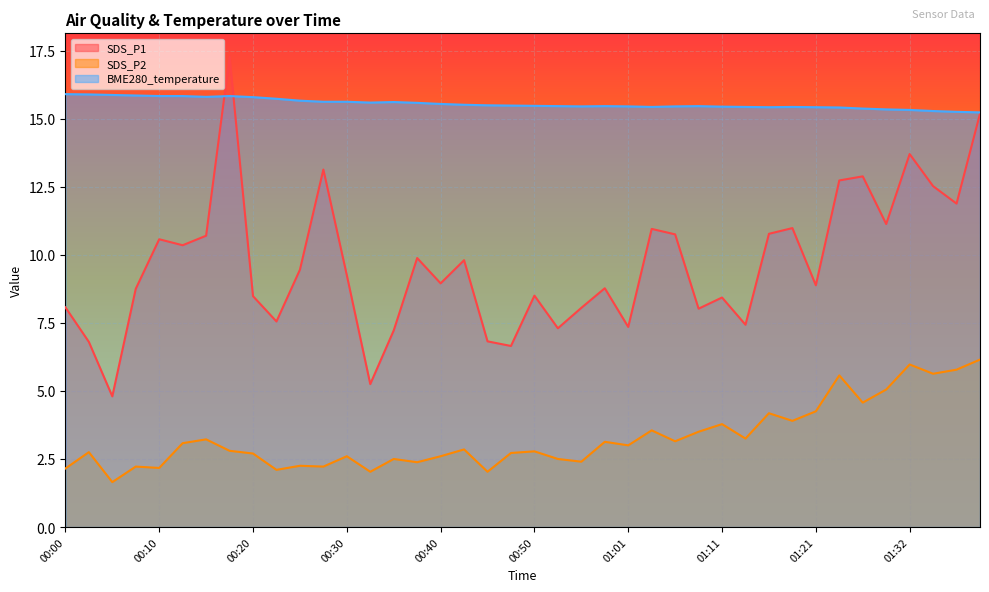

Where is the first local minimum for BME280_temperature?

00:15